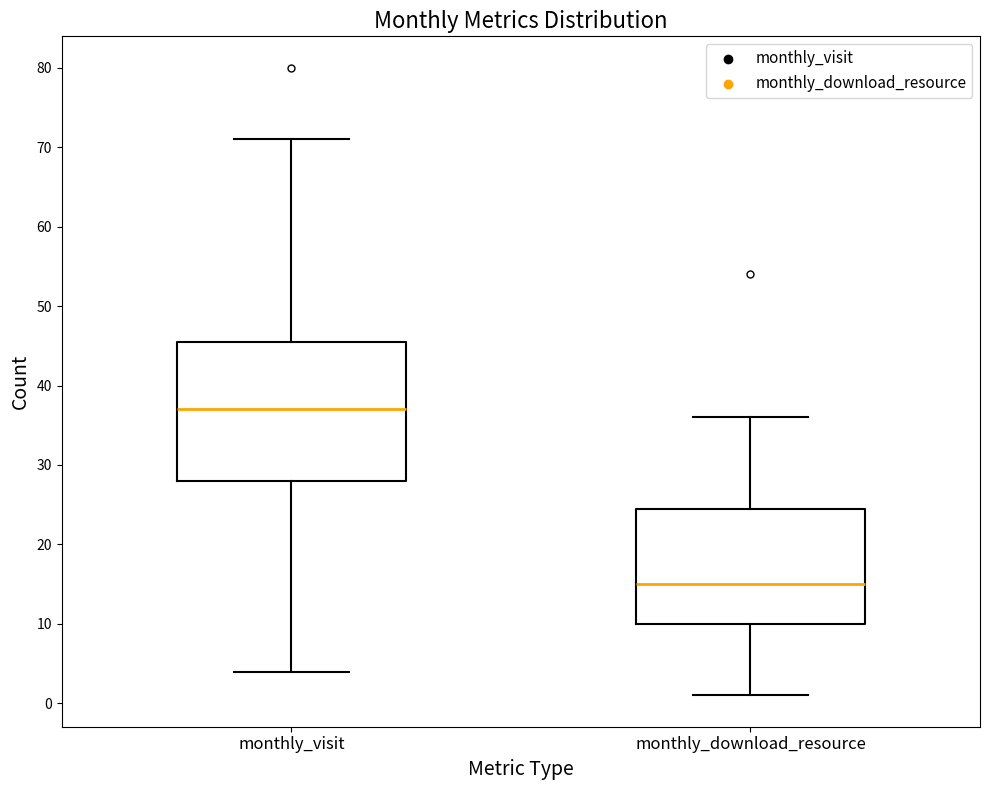

Comparing the boxes themselves (not the whiskers), which one is the tallest?

monthly_visit